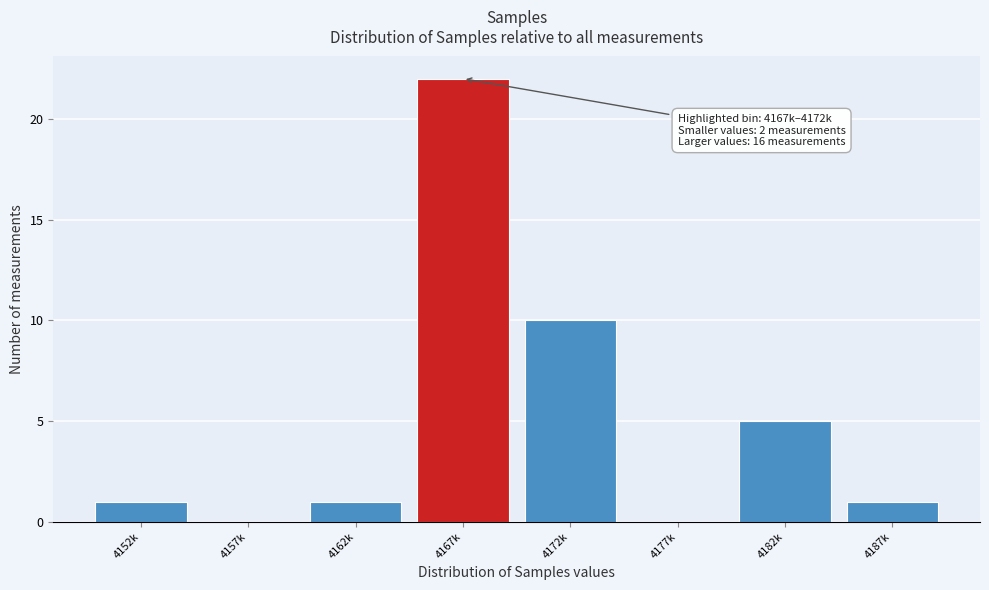

Reading left to right, list all the values displayed in this chart.

4152k=1	4157k=0	4162k=1	4167k=22	4172k=10	4177k=0	4182k=5	4187k=1